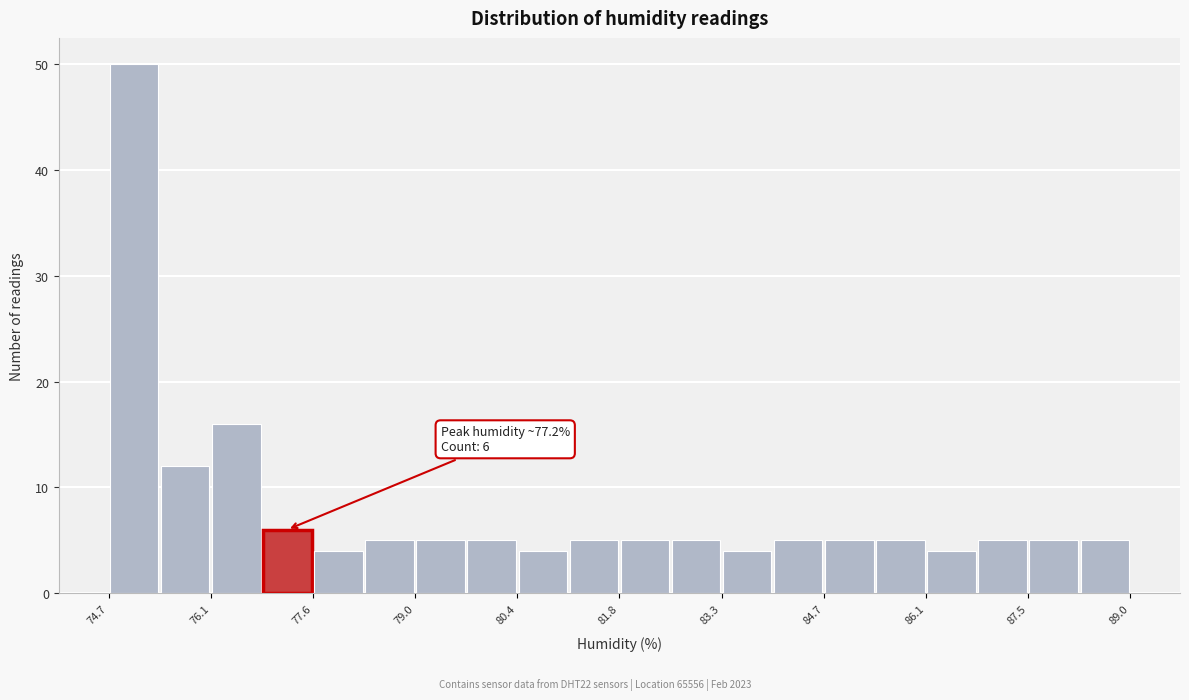

Read against the x-axis, roughly where is the centre of the tallest bar?

75.0